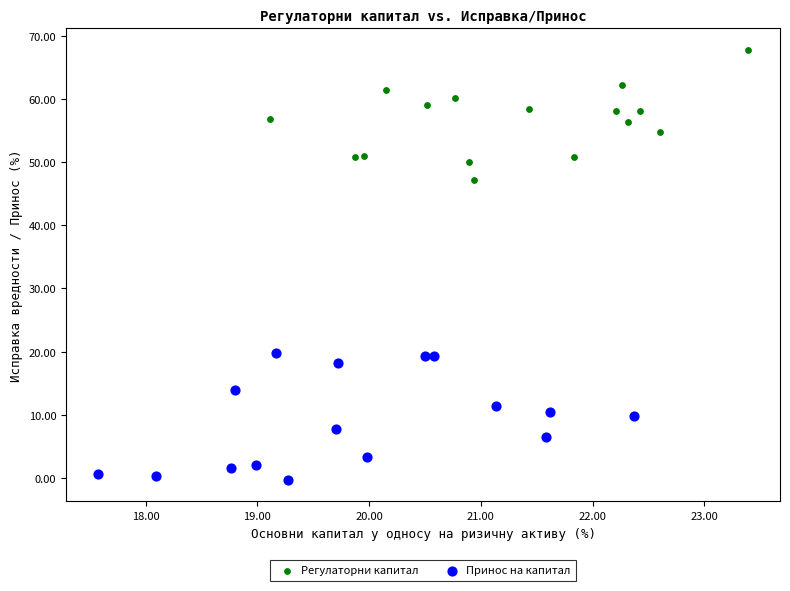

Which series reaches the minimum Y coordinate?

Принос на капитал